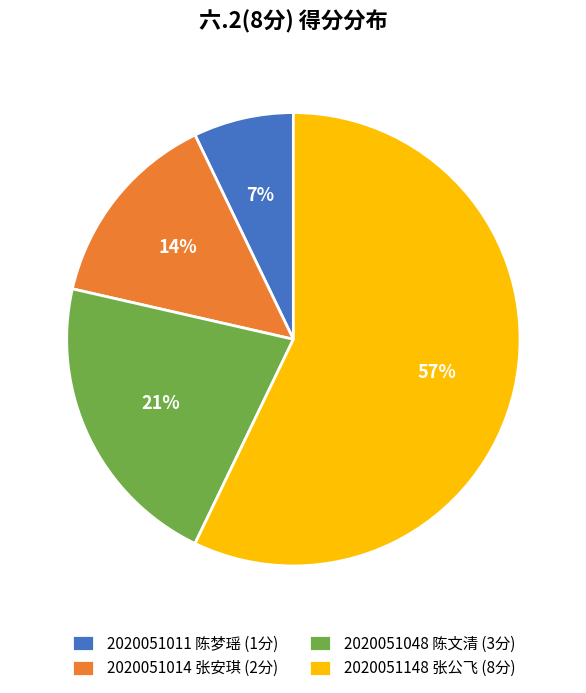

To the nearest percent, what is the average slice percentage?

25%